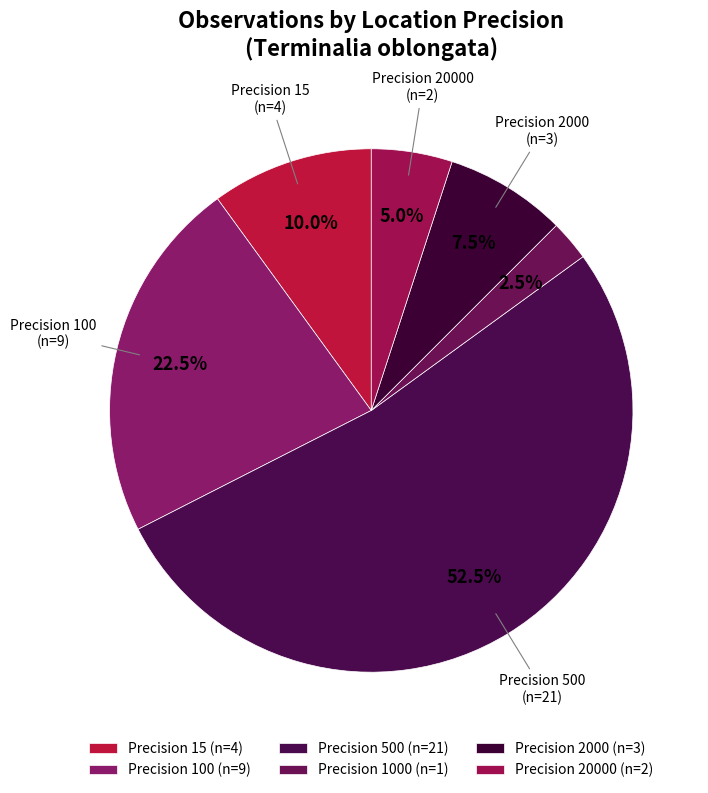

How many segments does this pie chart have?

6